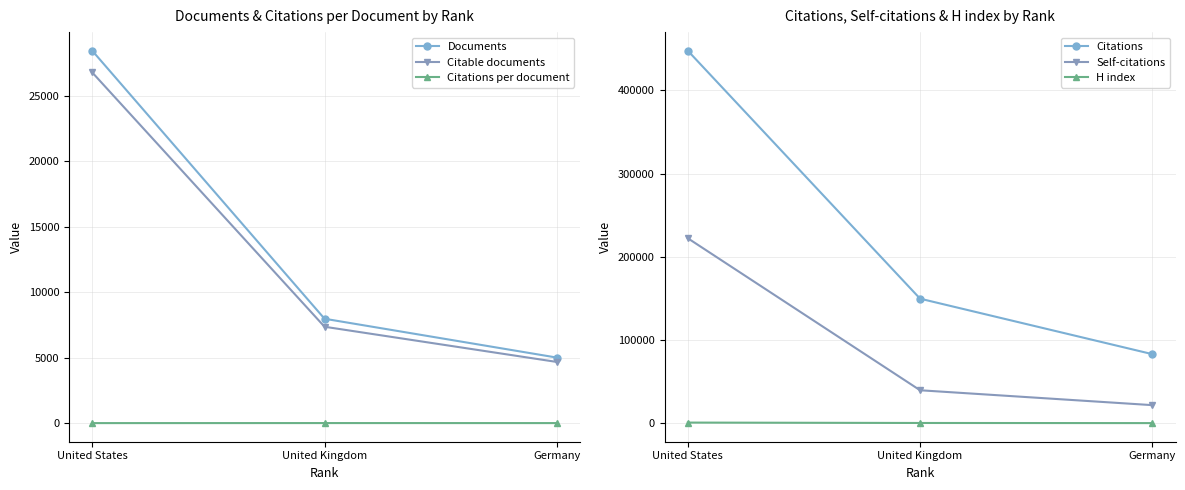

Reading left to right, what are all the values shown in this chart?

Documents: United States=28428.0	United Kingdom=7978.0	Germany=5015.0
Citable documents: United States=26769.0	United Kingdom=7368.0	Germany=4682.0
Citations per document: United States=15.8	United Kingdom=18.8	Germany=16.6
Citations: United States=447684.0	United Kingdom=149881.0	Germany=83248.0
Self-citations: United States=222464.0	United Kingdom=39883.0	Germany=22005.0
H index: United States=1061.0	United Kingdom=584.0	Germany=435.0